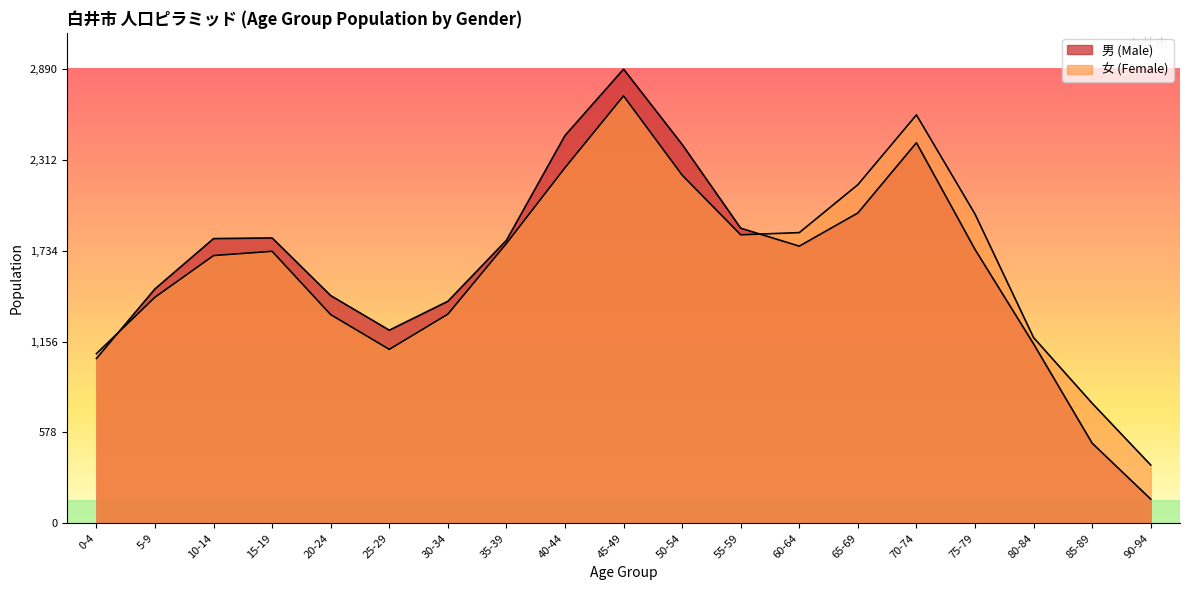

At which category does the chart reach its peak across all series?

45-49